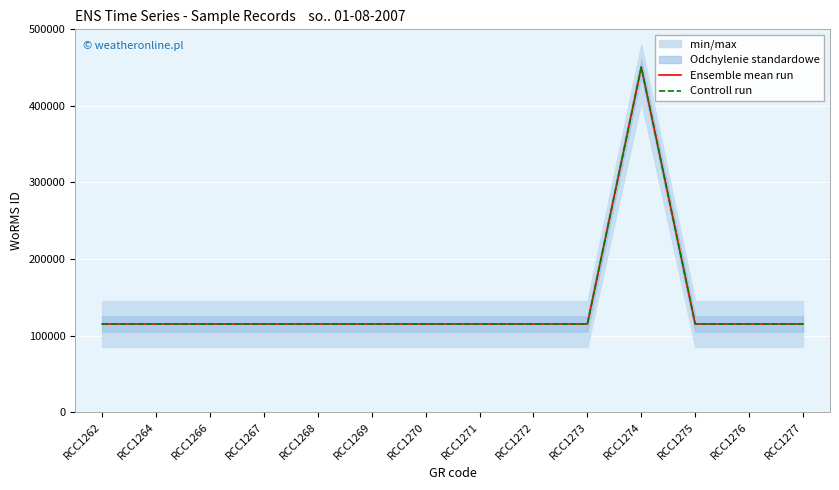

True or false: Ensemble mean run and Controll run cross at least once.

False